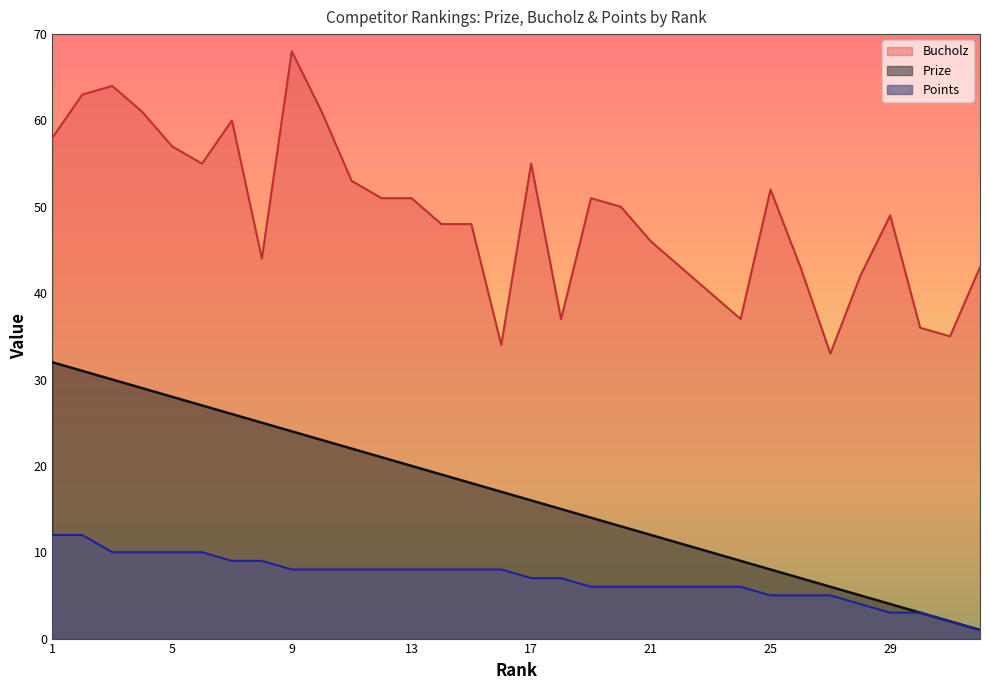

What are all the series names shown in the legend?

Bucholz, Prize, Points